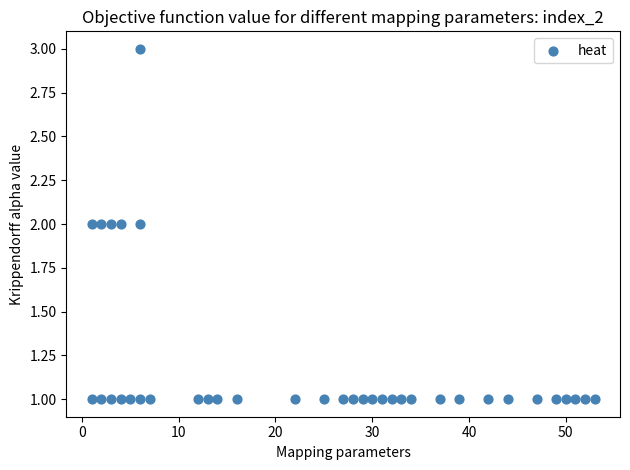

What is the range of X values (max minus min)?

52